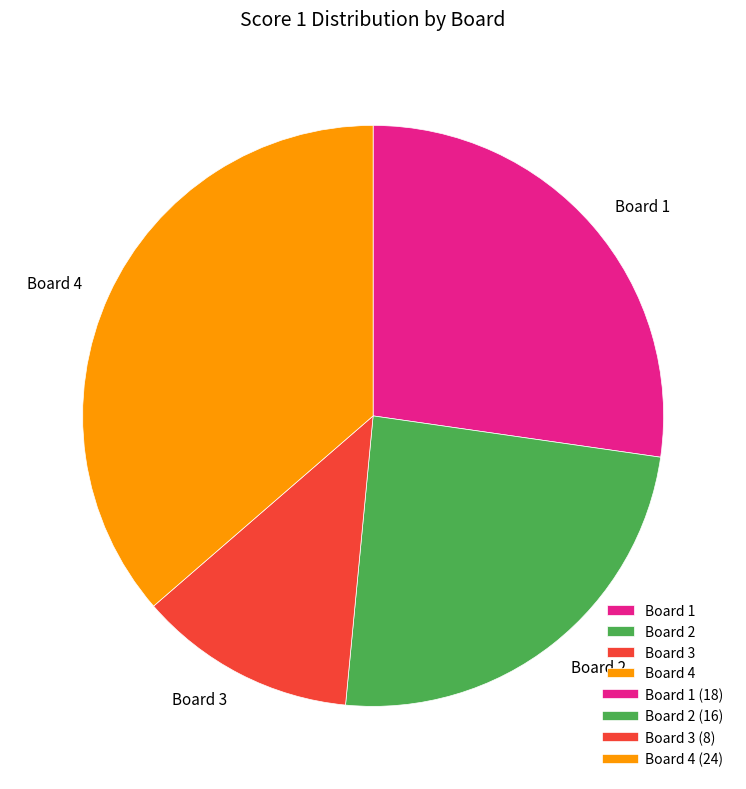

Rank the categories by value from highest to lowest.

Board 4, Board 1, Board 2, Board 3